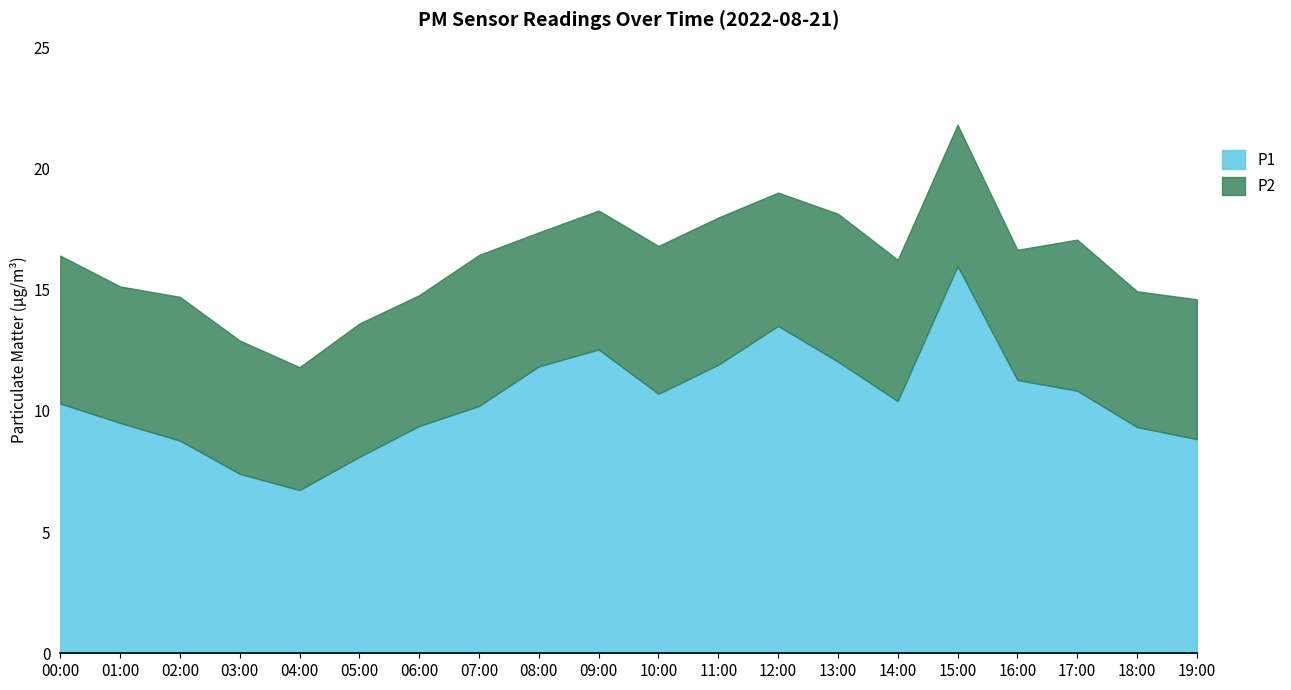

What is the approximate value of P1 at 14:00?

10.4